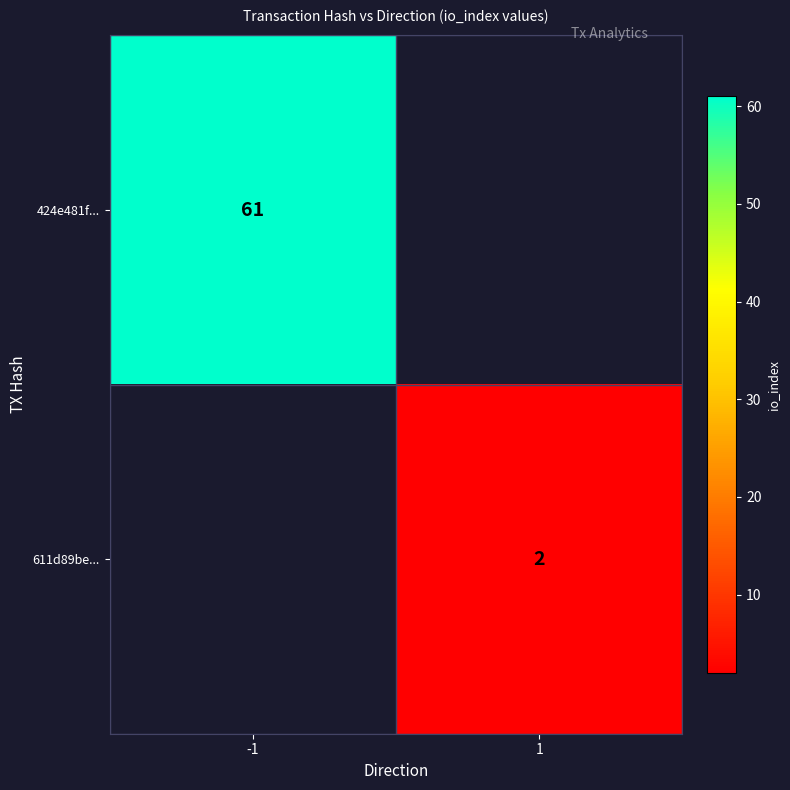

The value of 611d89be... at 1 is 2. True or false?

True